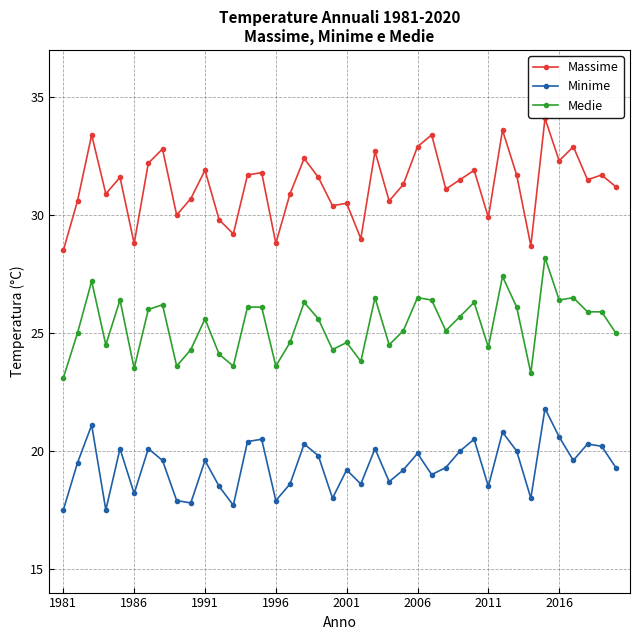

What is the difference between the maximum and minimum values in the Minime series?

4.3